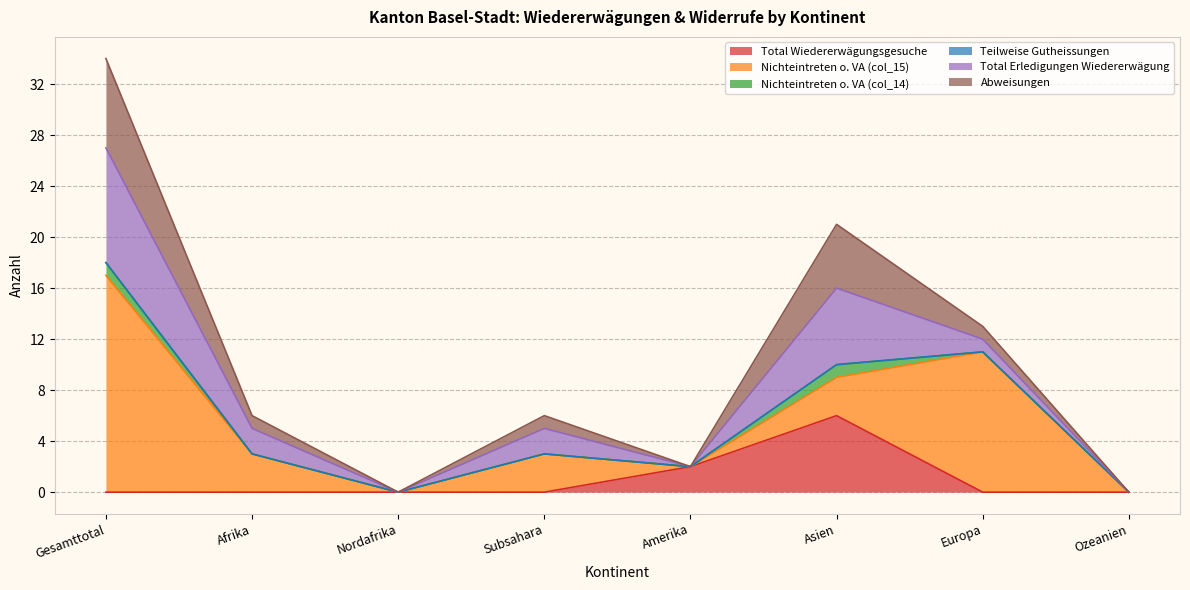

Count the Nichteintreten o. VA (col_15) values in the range 0 to 11.

7